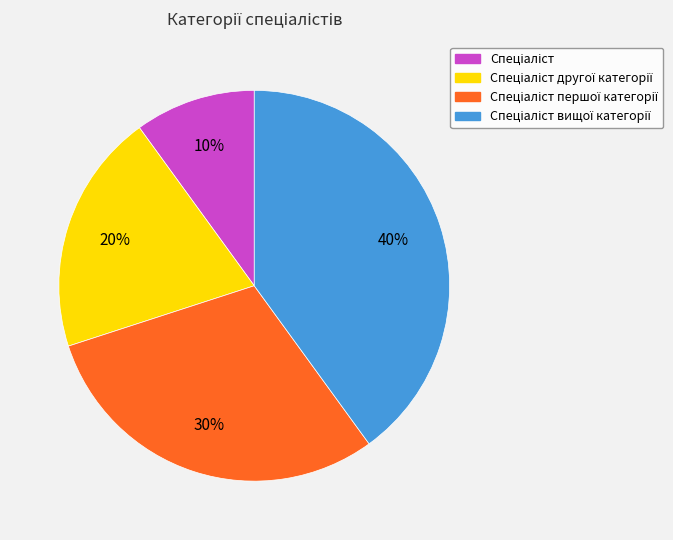

To the nearest percent, what is the average slice percentage?

25%